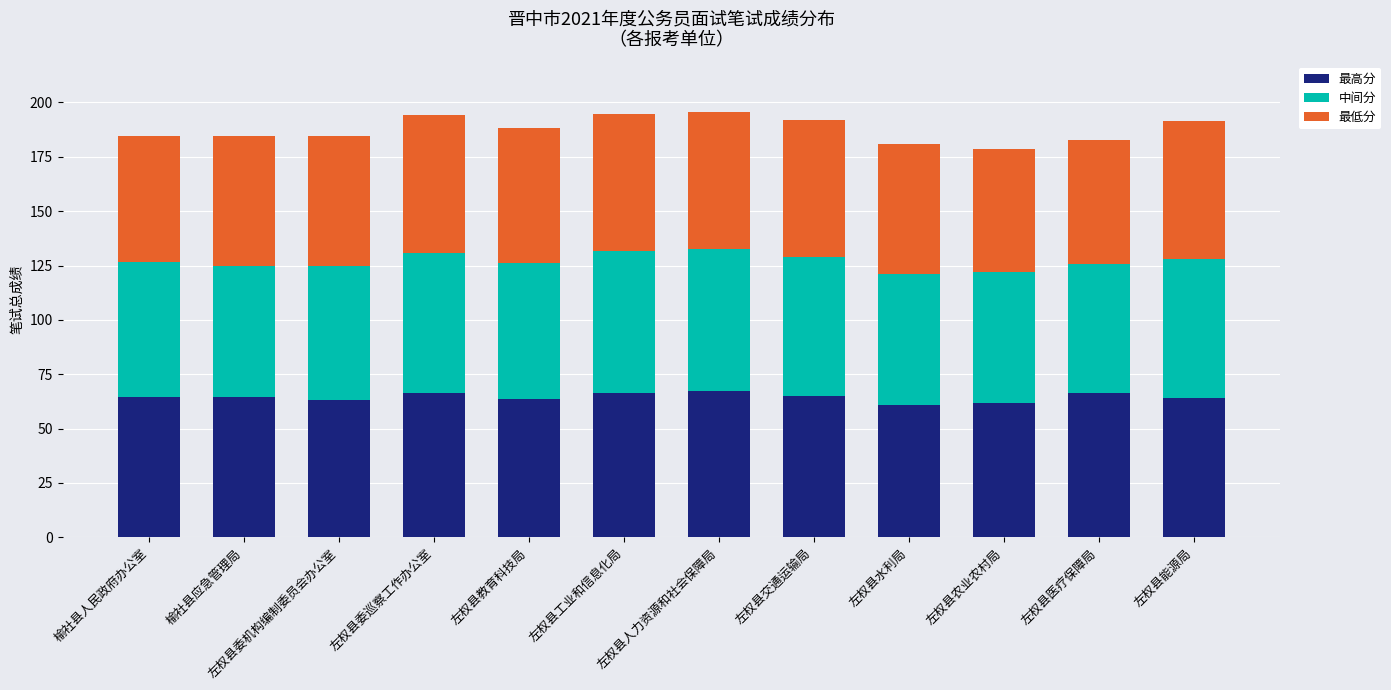

What is the total value across all series at 左权县工业和信息化局?

194.8